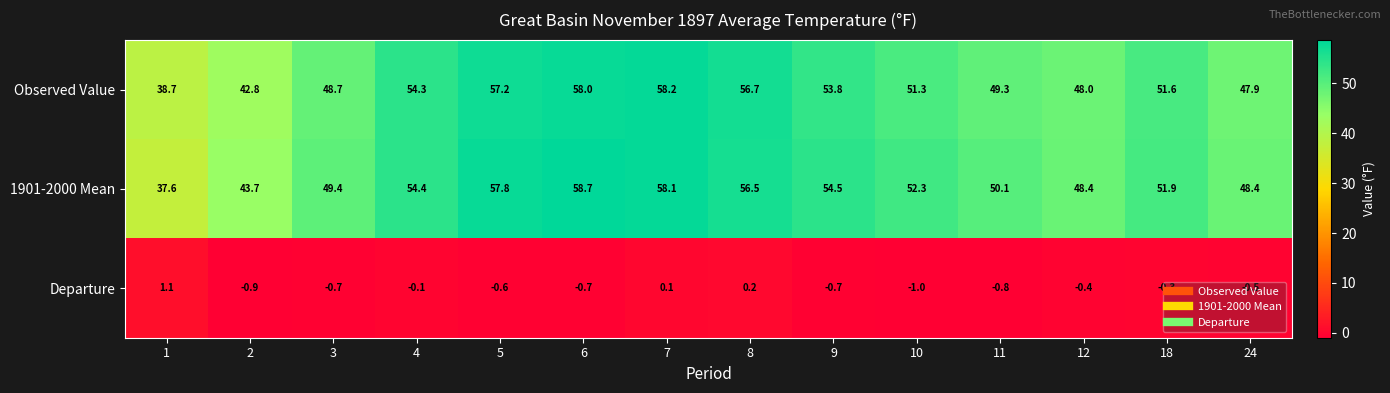

What is the average value of the Departure series?

-0.4